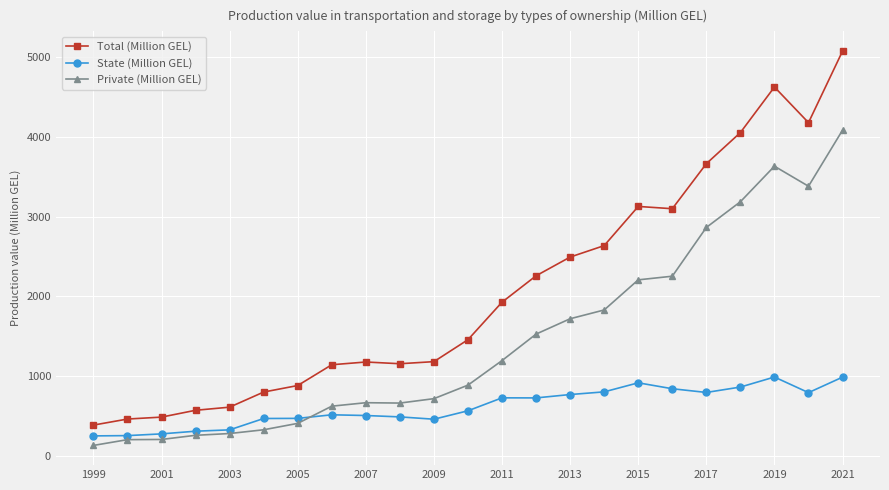

After their last crossing, which series has the higher values: State (Million GEL) or Private (Million GEL)?

Private (Million GEL)